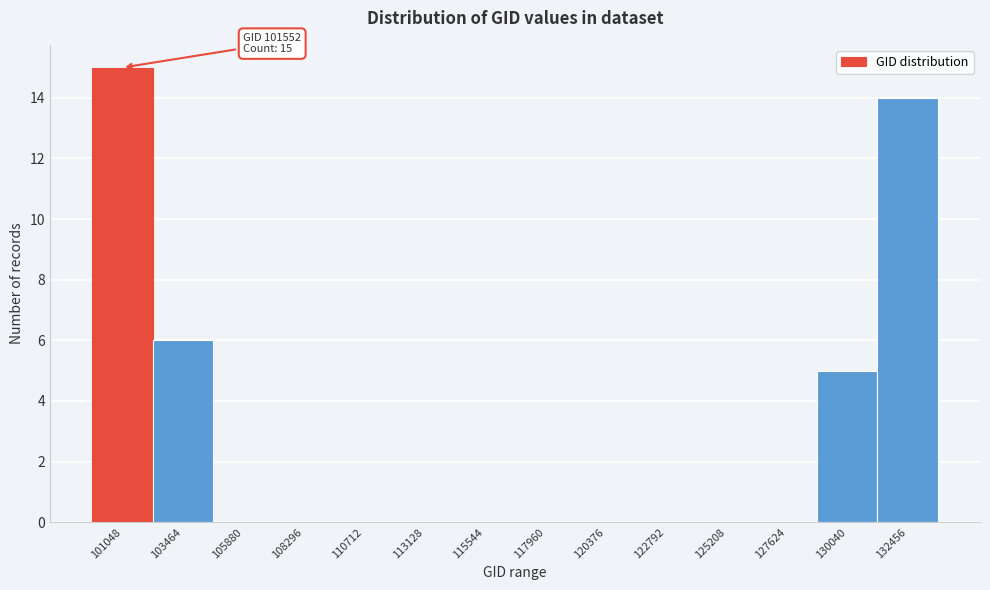

Reading left to right, extract all data points from this chart.

101048=15	103464=6	105880=0	108296=0	110712=0	113128=0	115544=0	117960=0	120376=0	122792=0	125208=0	127624=0	130040=5	132456=14